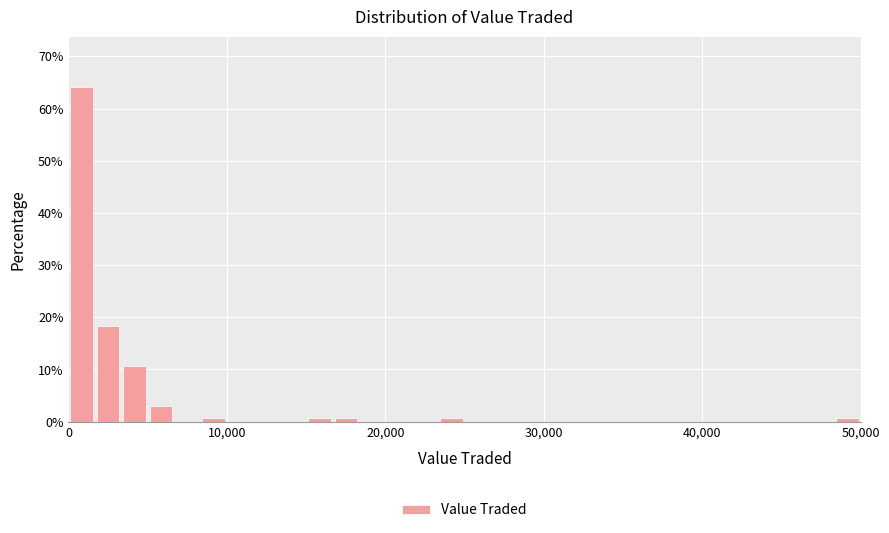

Around what value on the x-axis is the tallest bar? Give the approximate position of its centre, as read against the axis.

1000